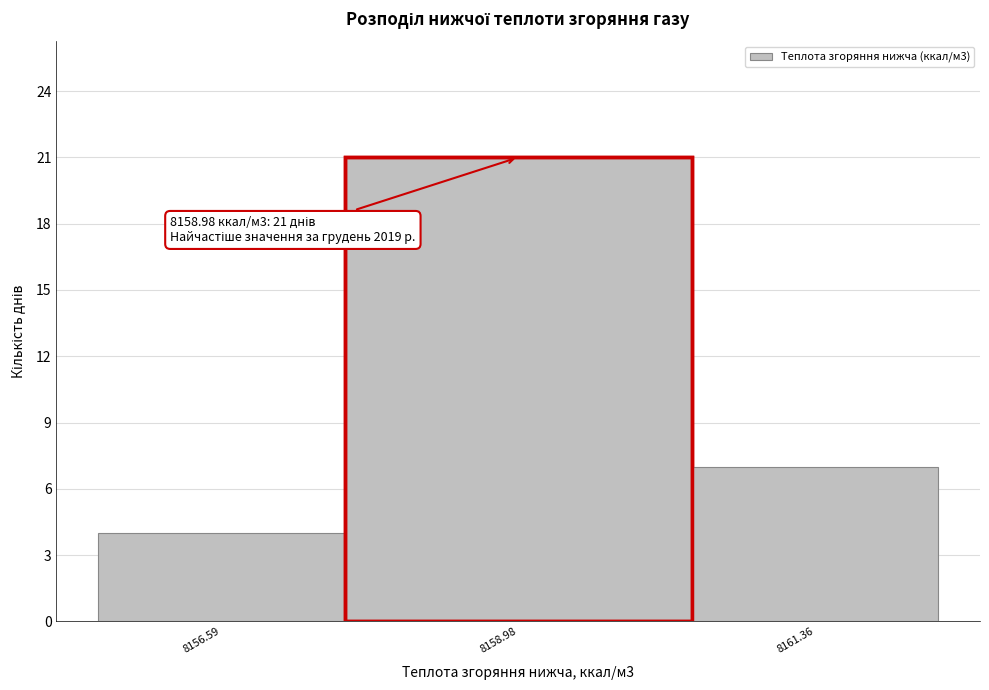

Reading right to left, list all the values displayed in this chart.

7	21	4